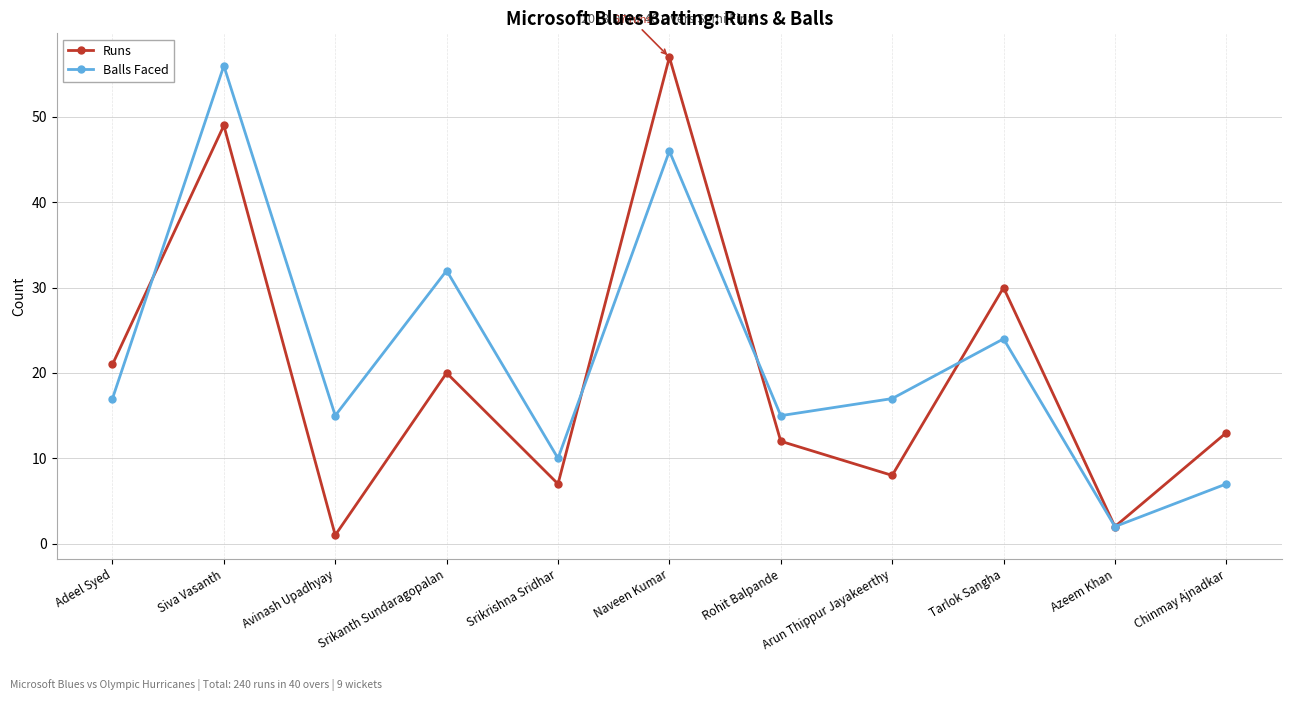

Which series has the largest total across all categories?

Balls Faced